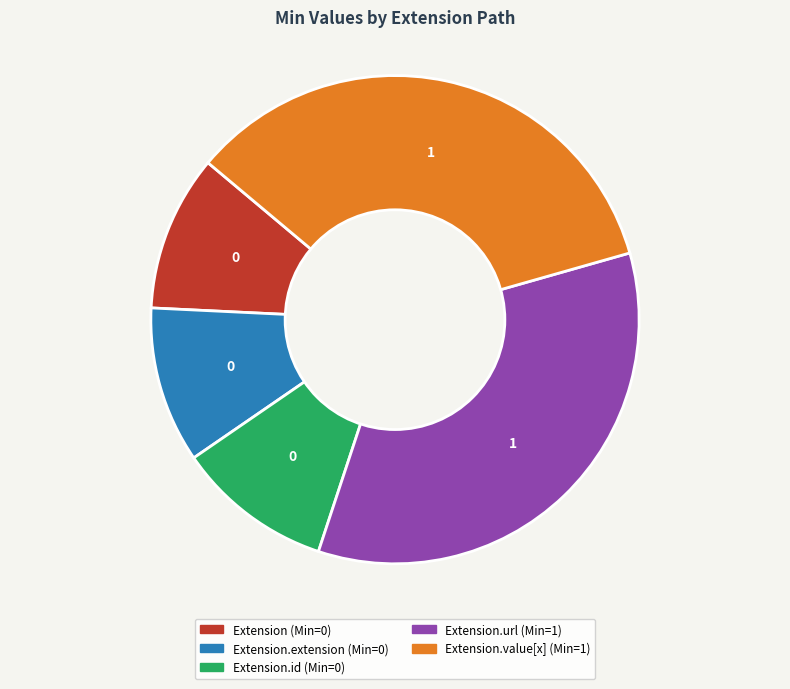

Is there a majority slice in this chart?

No